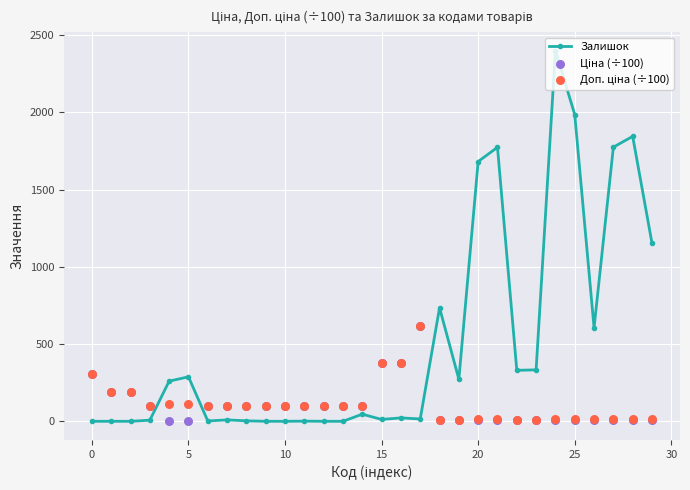

Which series has the largest total across all categories?

Залишок